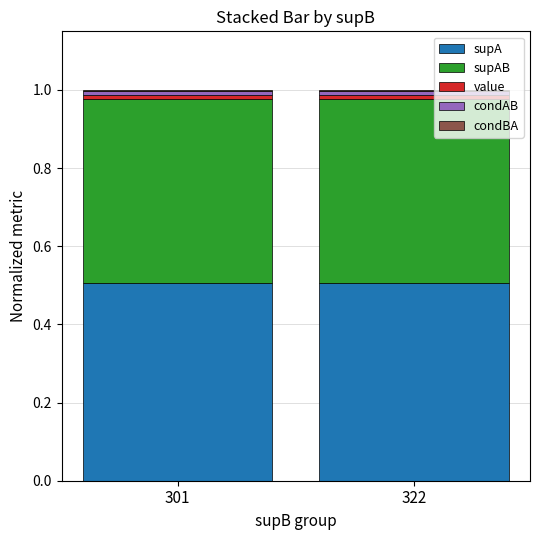

The supA series shows 0.5 at 301. True or false?

True